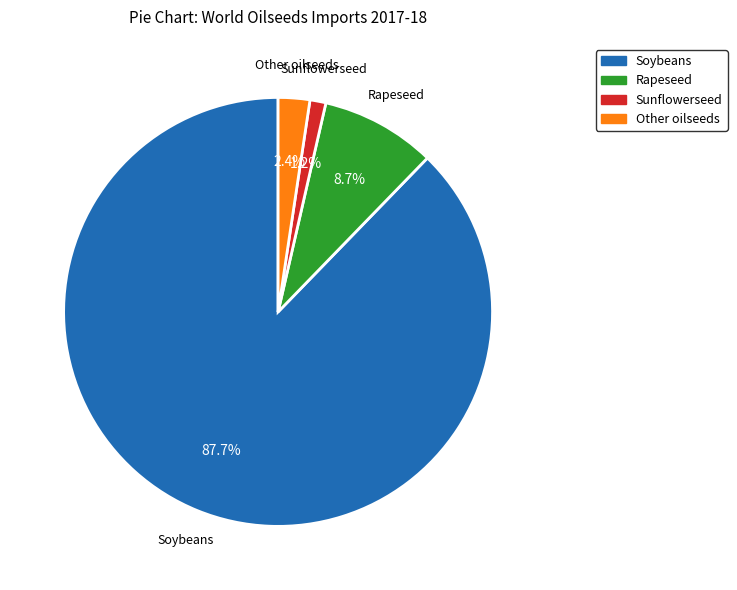

To the nearest percent, what percentage of the pie is Soybeans?

88%